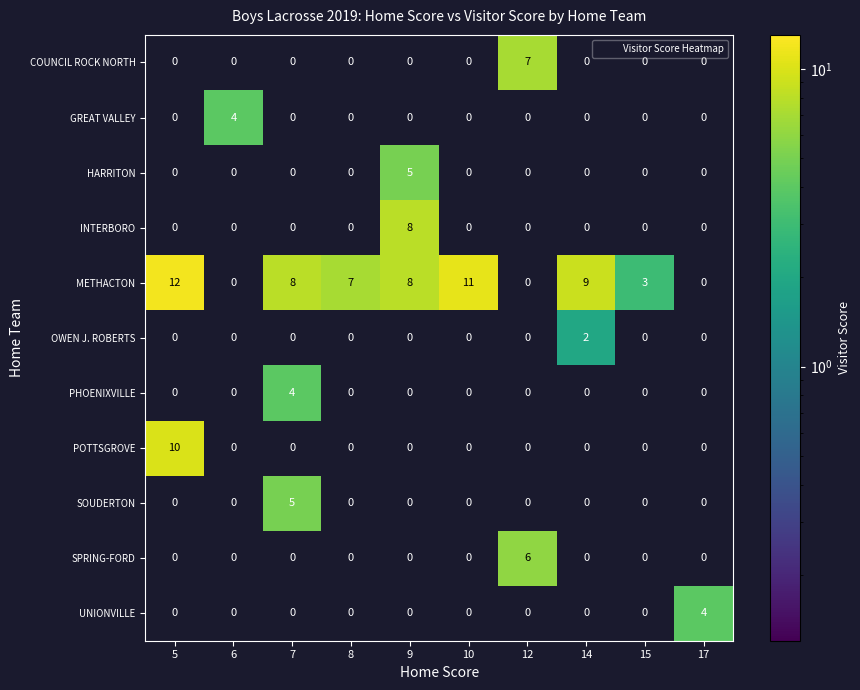

How many positive values does the OWEN J. ROBERTS series have?

1